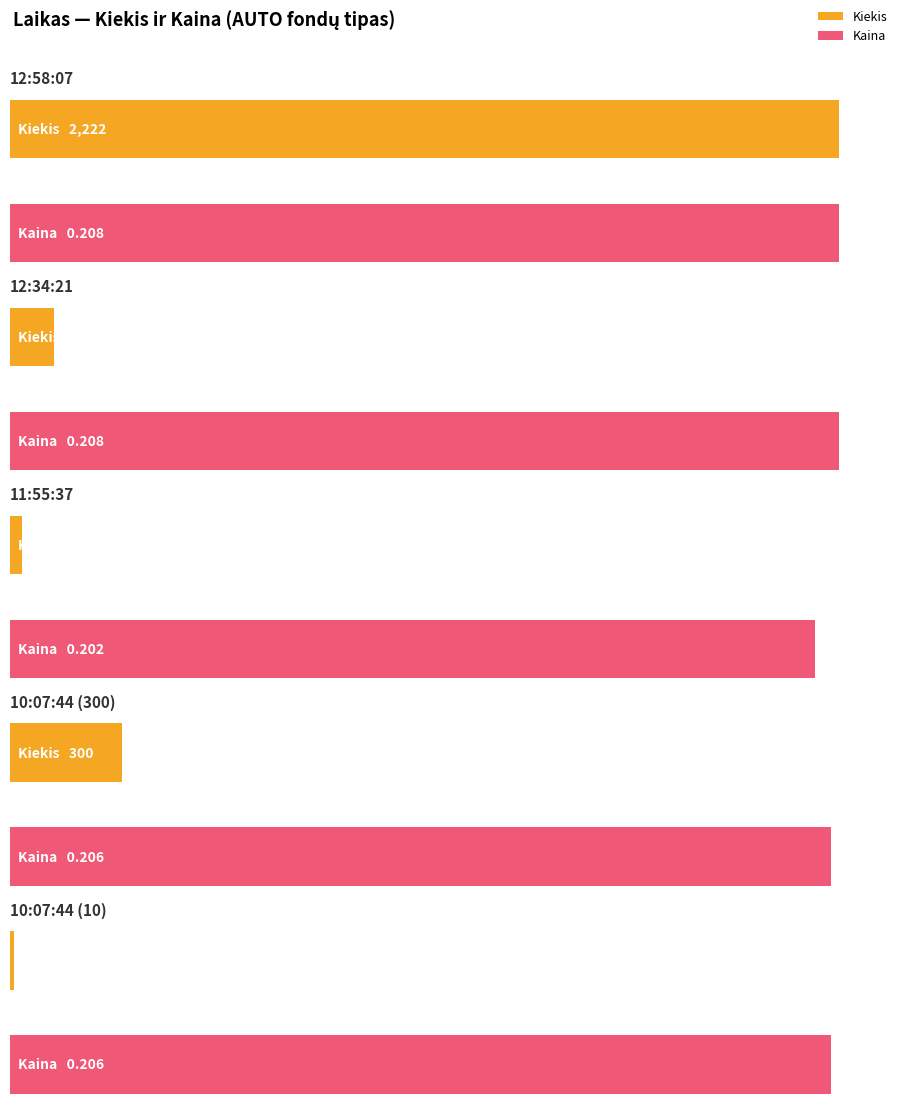

The Kaina series shows 0.2 at 12:58:07. True or false?

True